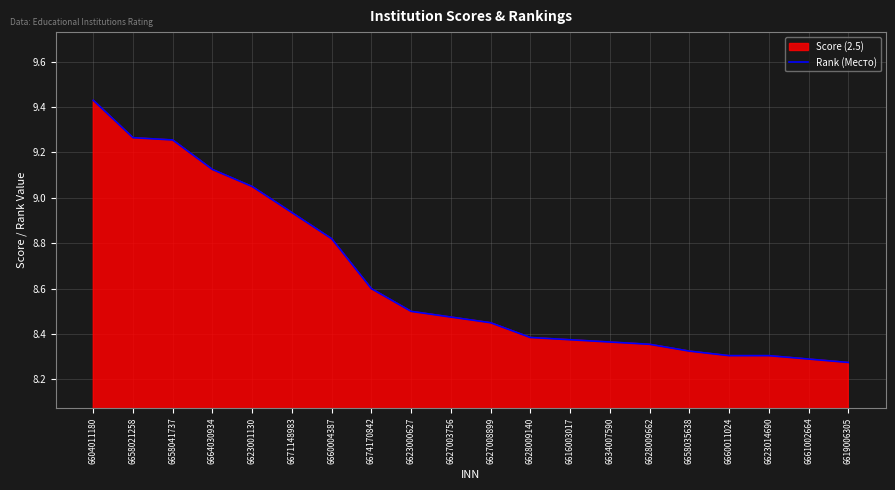

What is the ratio of the value at 6604011180 to the value at 6623000627?

1.1